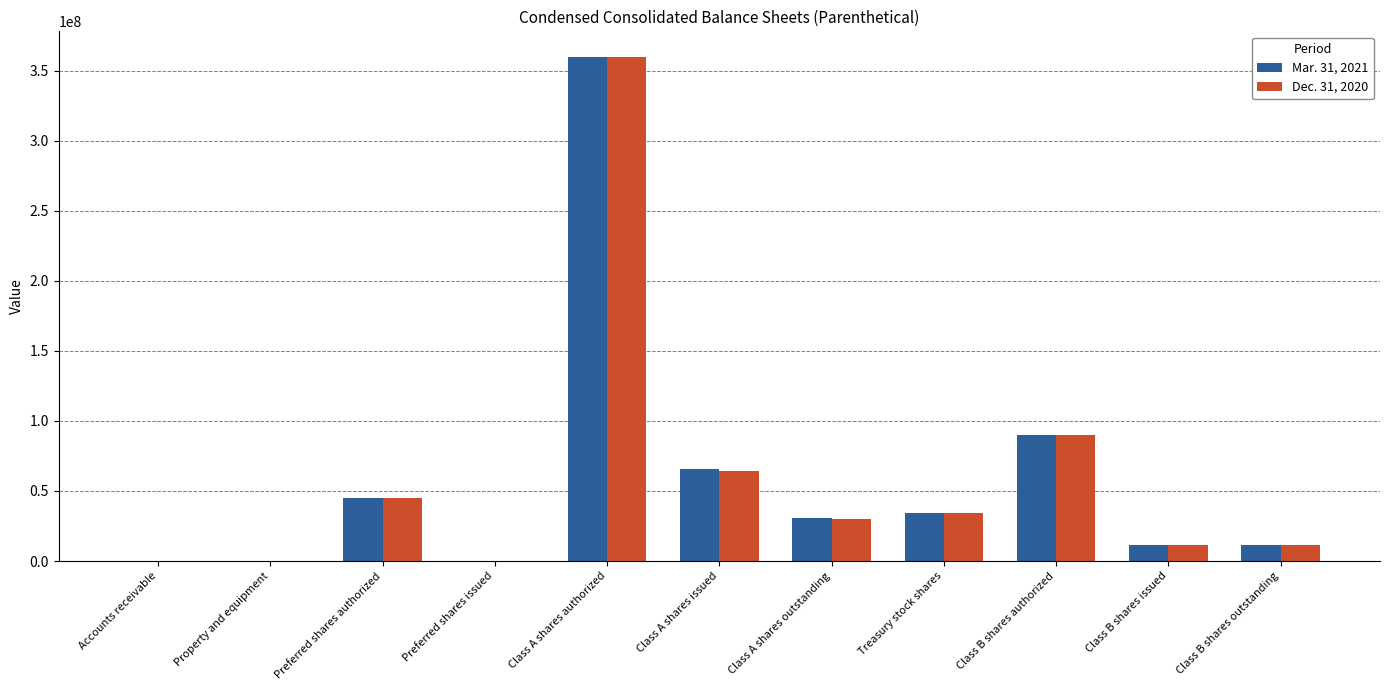

What is the sum of all Dec. 31, 2020 values?

647376316